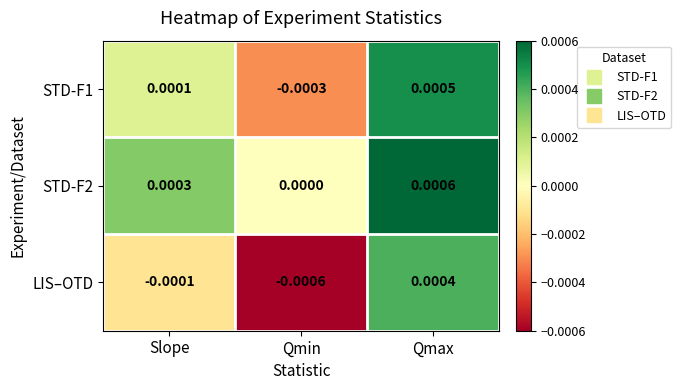

List the series in order of their overall mean, highest first.

STD-F2, STD-F1, LIS–OTD